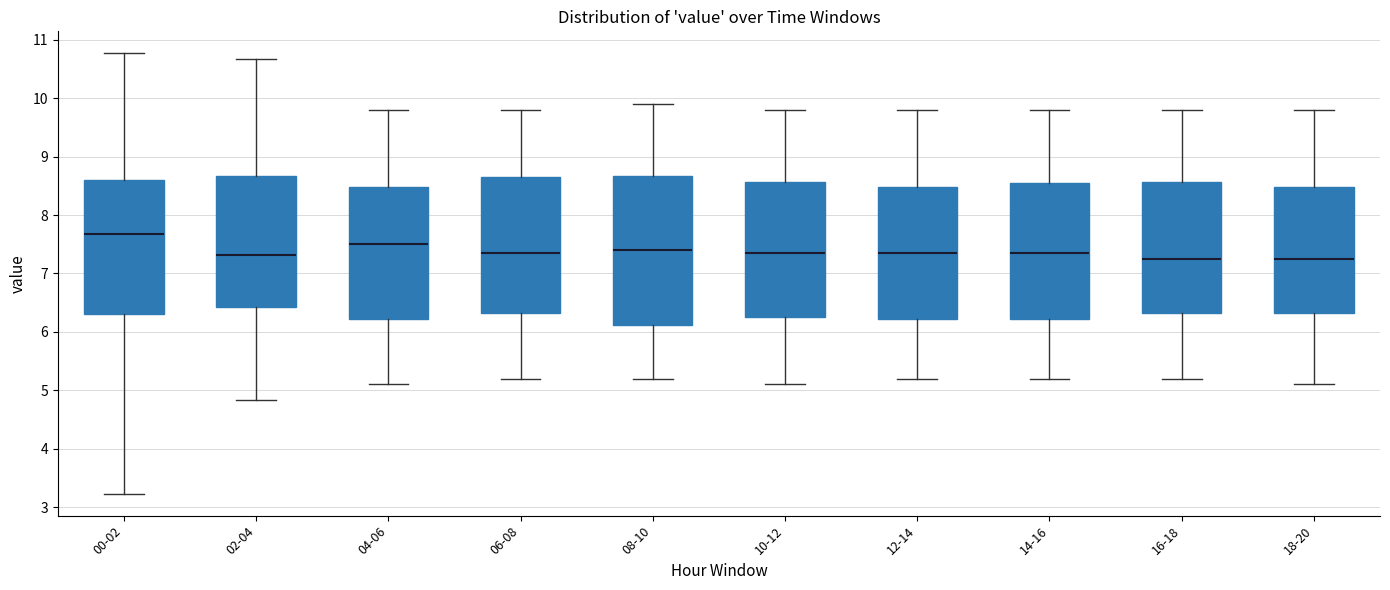

Reading left to right, read every box against the y-axis: the position of its median line, the range the box covers, and the ends of its whiskers. The values are not printed on the chart, so give them approximately, as read against the axis.

00-02: median 7.7, box 6.3 to 8.6, whiskers 3.2 to 10.8
02-04: median 7.3, box 6.4 to 8.7, whiskers 4.8 to 10.7
04-06: median 7.5, box 6.2 to 8.5, whiskers 5.1 to 9.8
06-08: median 7.4, box 6.3 to 8.7, whiskers 5.2 to 9.8
08-10: median 7.4, box 6.1 to 8.7, whiskers 5.2 to 9.9
10-12: median 7.4, box 6.3 to 8.6, whiskers 5.1 to 9.8
12-14: median 7.4, box 6.2 to 8.5, whiskers 5.2 to 9.8
14-16: median 7.4, box 6.2 to 8.6, whiskers 5.2 to 9.8
16-18: median 7.3, box 6.3 to 8.6, whiskers 5.2 to 9.8
18-20: median 7.3, box 6.3 to 8.5, whiskers 5.1 to 9.8